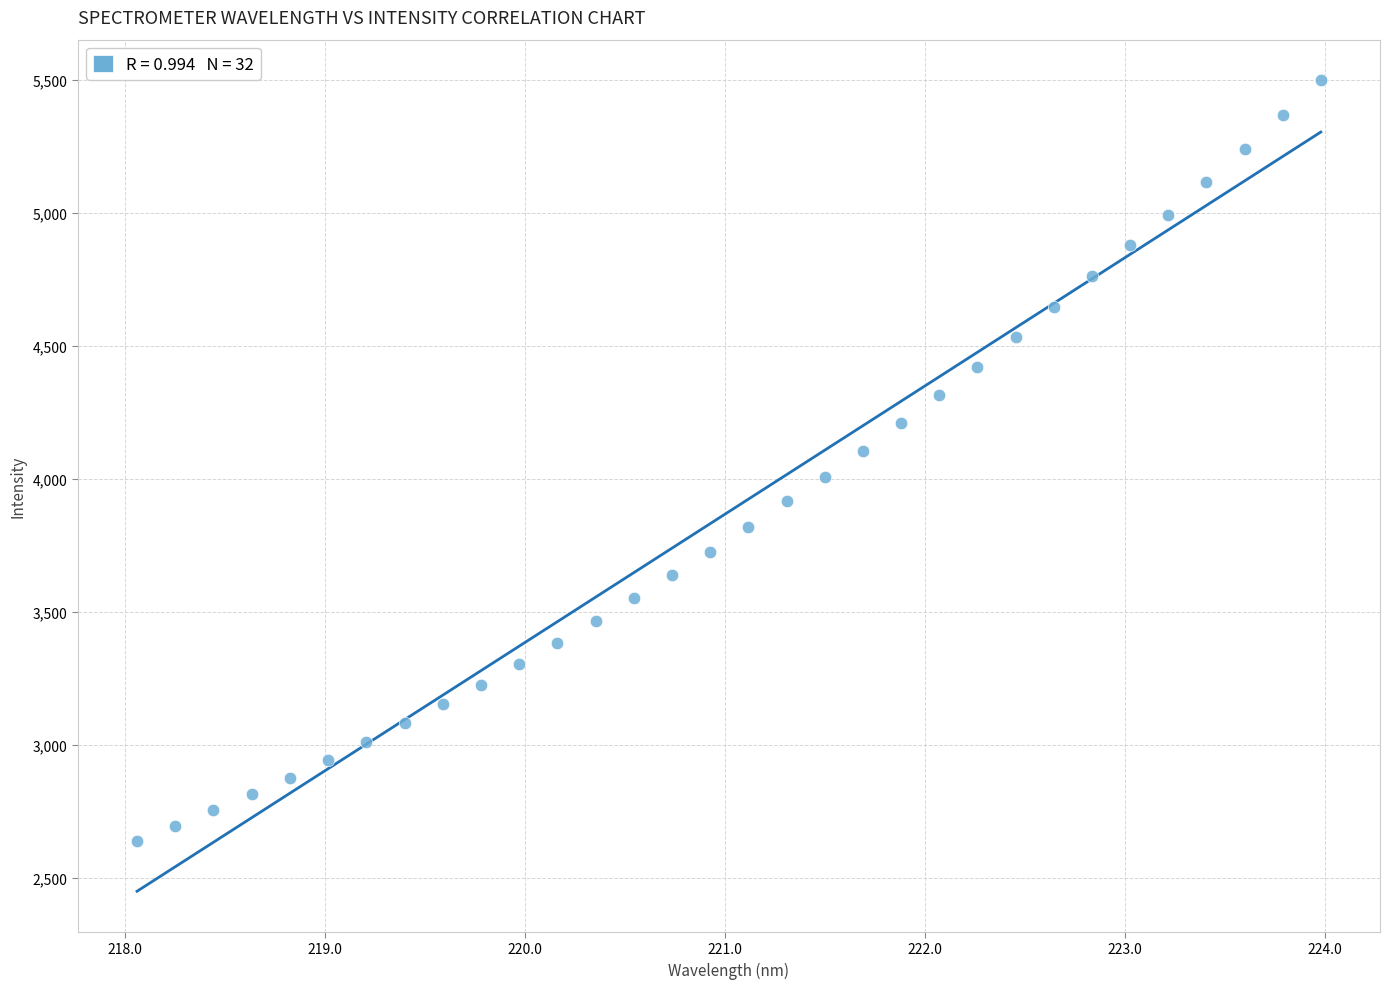

What is the range of Y values (max minus min)?

2861.1